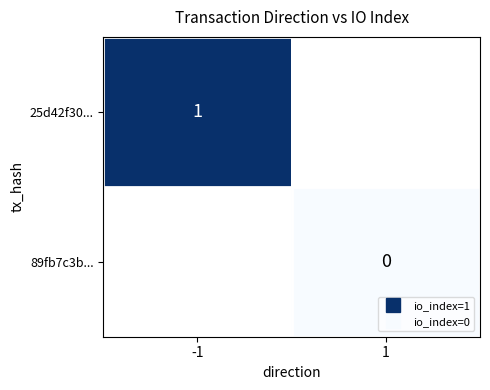

Rank the series at 1 from highest to lowest value.

25d42f30..., 89fb7c3b...